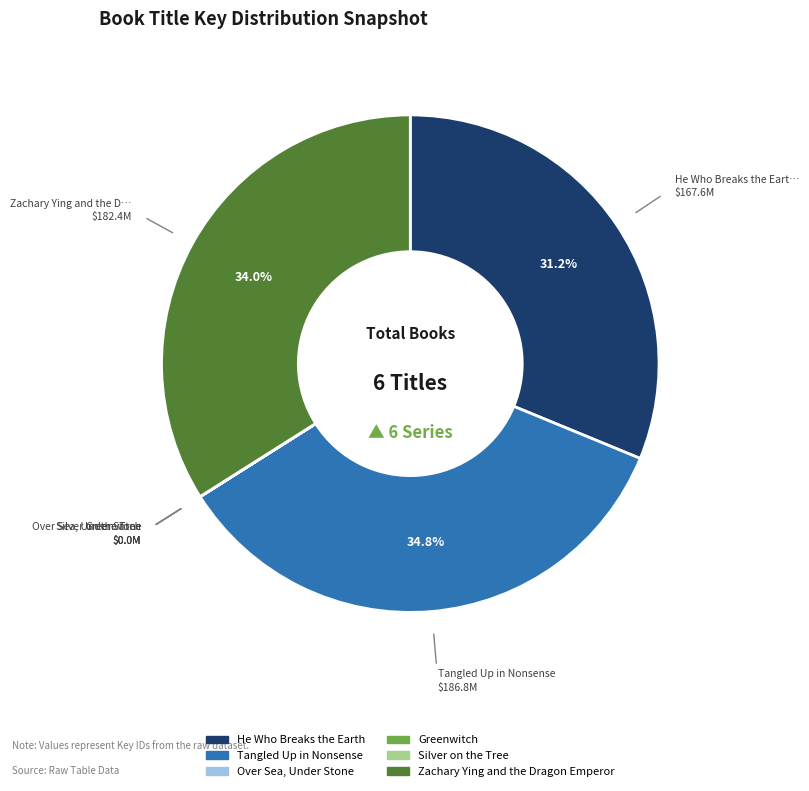

Does any single category account for the majority?

No